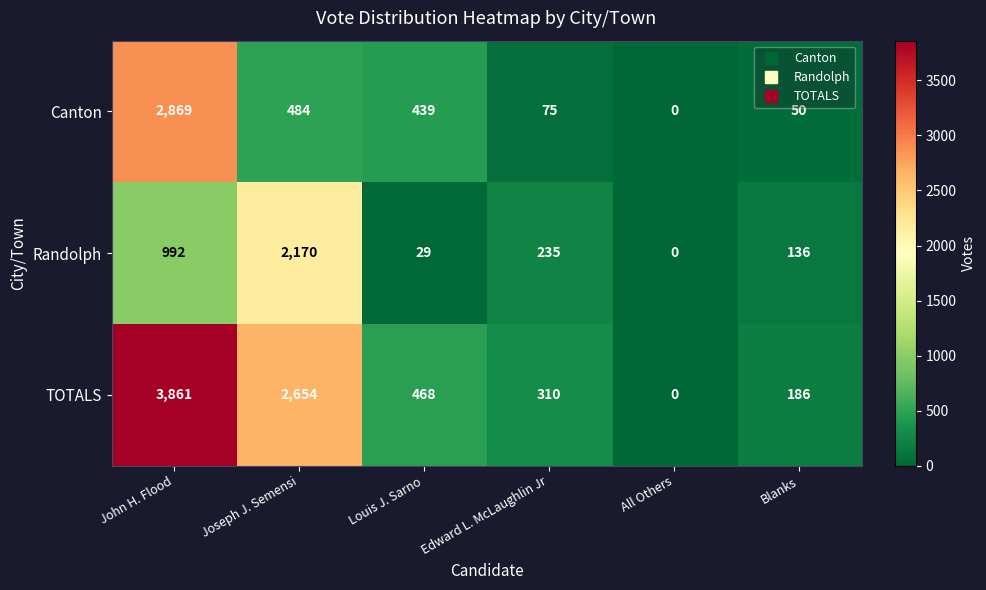

True or false: Canton has a value of 484 at Joseph J. Semensi.

True